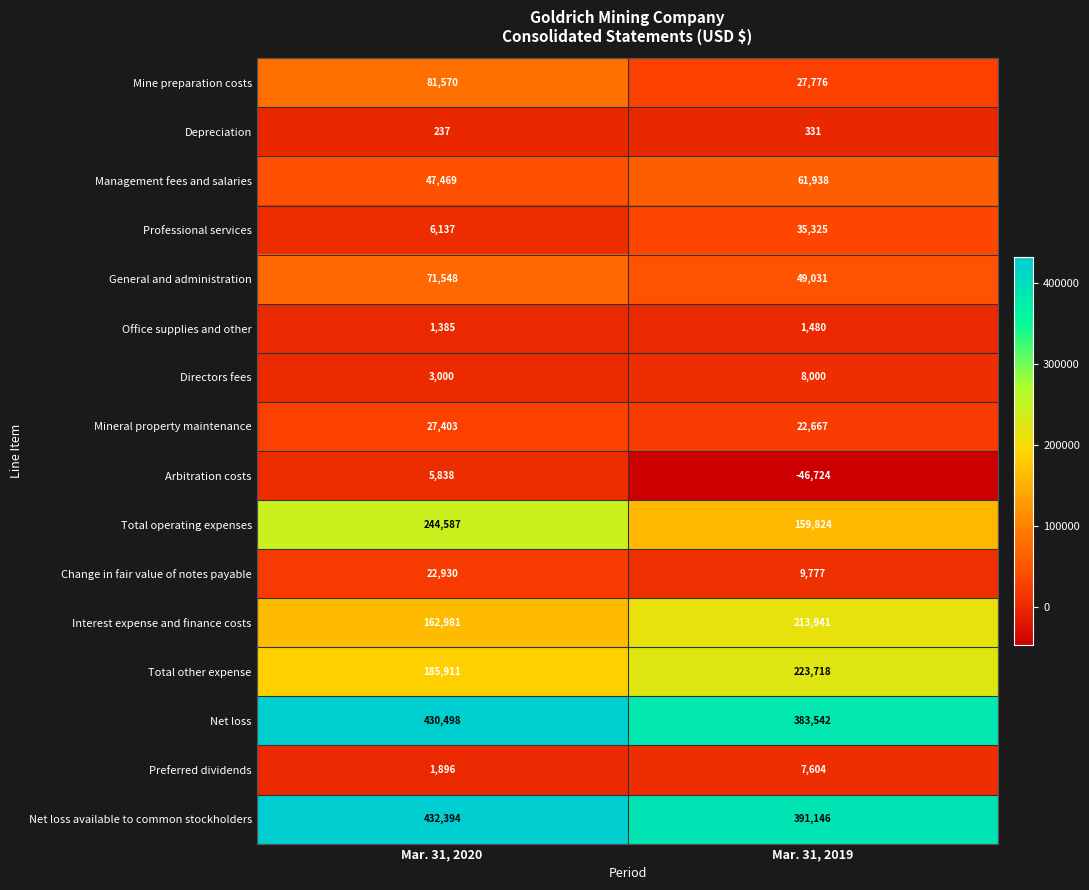

What is the difference between the Interest expense and finance costs values at Mar. 31, 2020 and Mar. 31, 2019?

50960